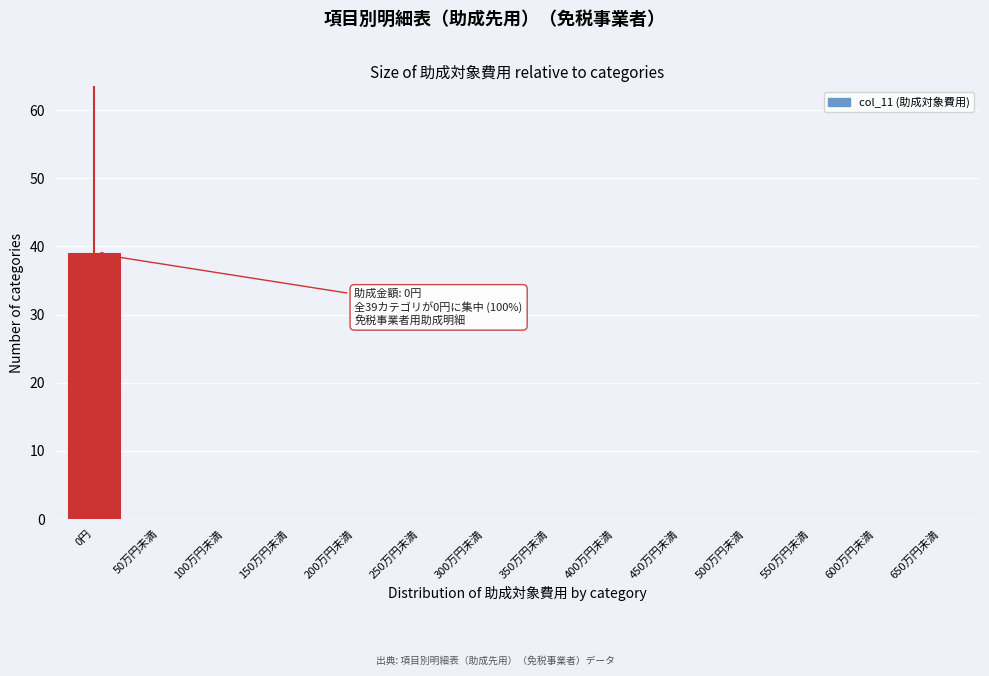

Reading left to right, what are all the values shown in this chart?

0円=39	50万円未満=0	100万円未満=0	150万円未満=0	200万円未満=0	250万円未満=0	300万円未満=0	350万円未満=0	400万円未満=0	450万円未満=0	500万円未満=0	550万円未満=0	600万円未満=0	650万円未満=0